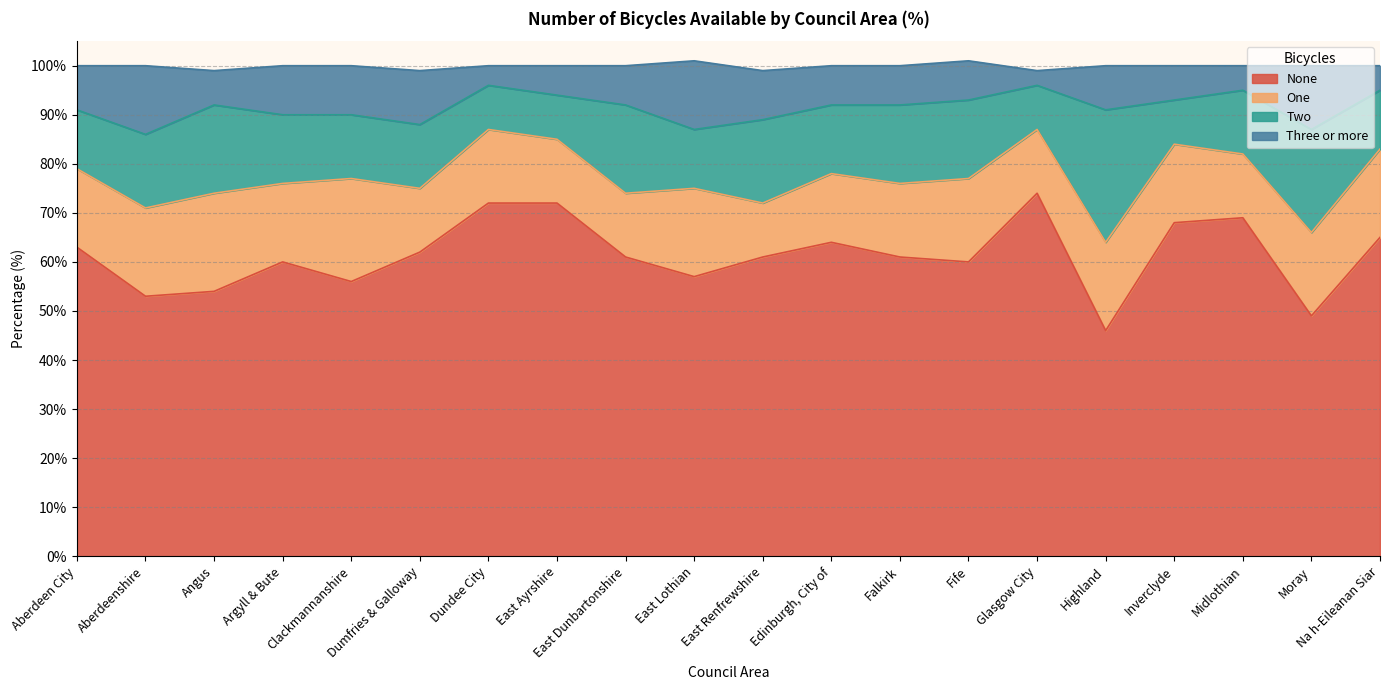

What is the total value across all series at Moray?

100